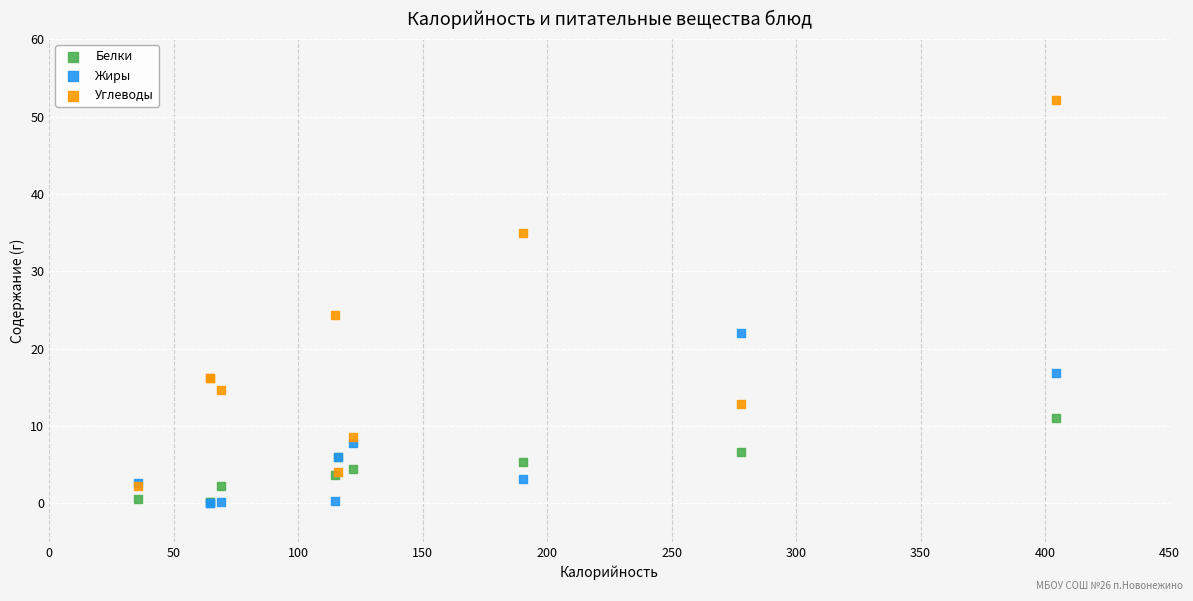

Which series has the widest spread of Y values?

Углеводы